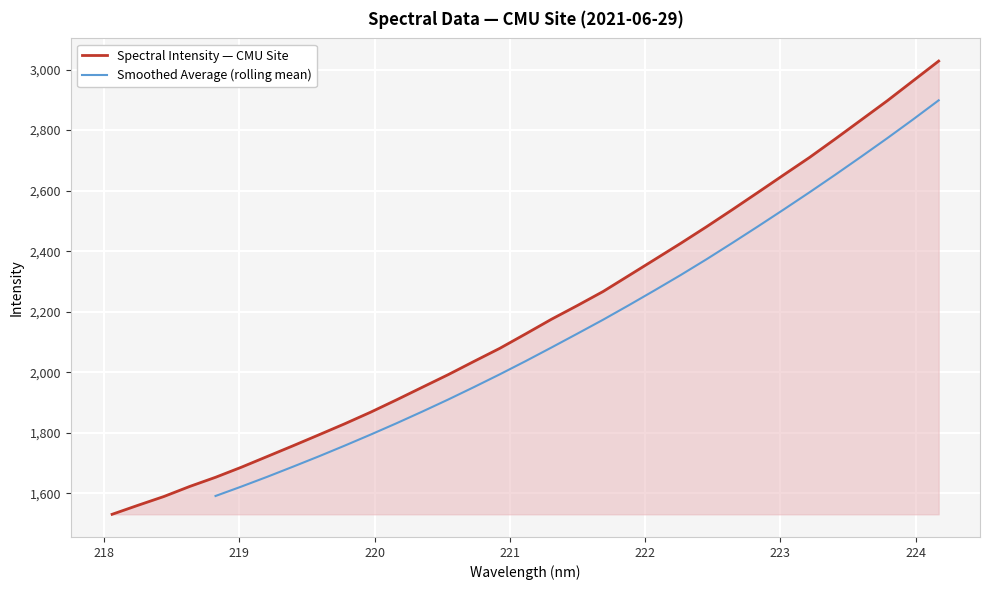

Reading right to left, extract all data points from this chart.

3028.0	2962.2	2896.4	2833.7	2771.2	2709.9	2652.3	2594.3	2536.8	2480.4	2425.6	2372.5	2319.6	2266.7	2220.2	2175.0	2126.6	2079.0	2035.8	1991.9	1950.3	1908.6	1867.9	1829.7	1793.2	1757.1	1721.6	1686.1	1652.8	1622.5	1589.2	1560.3	1530.5